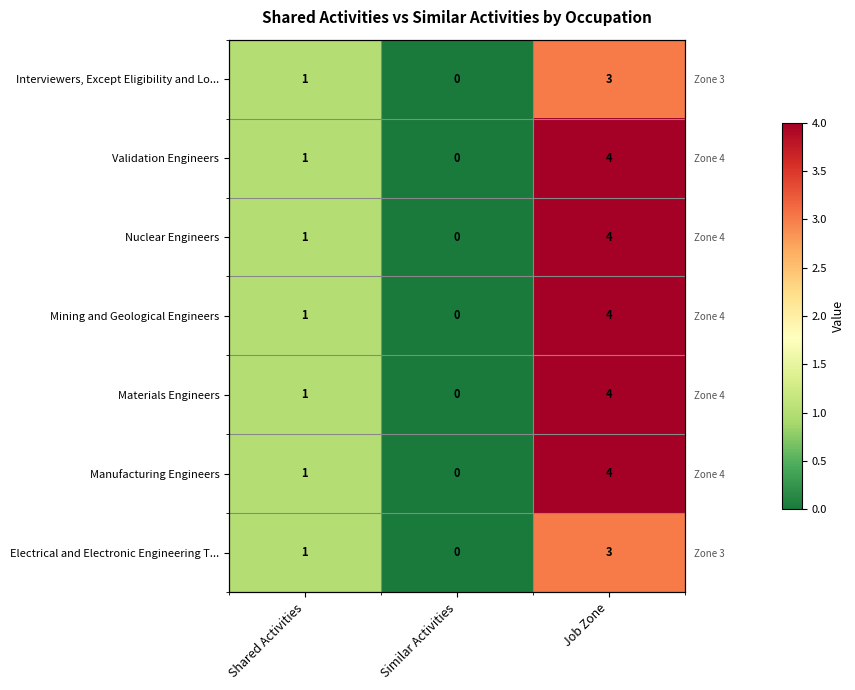

How many values in the Electrical and Electronic Engineering T... series exceed 1?

1